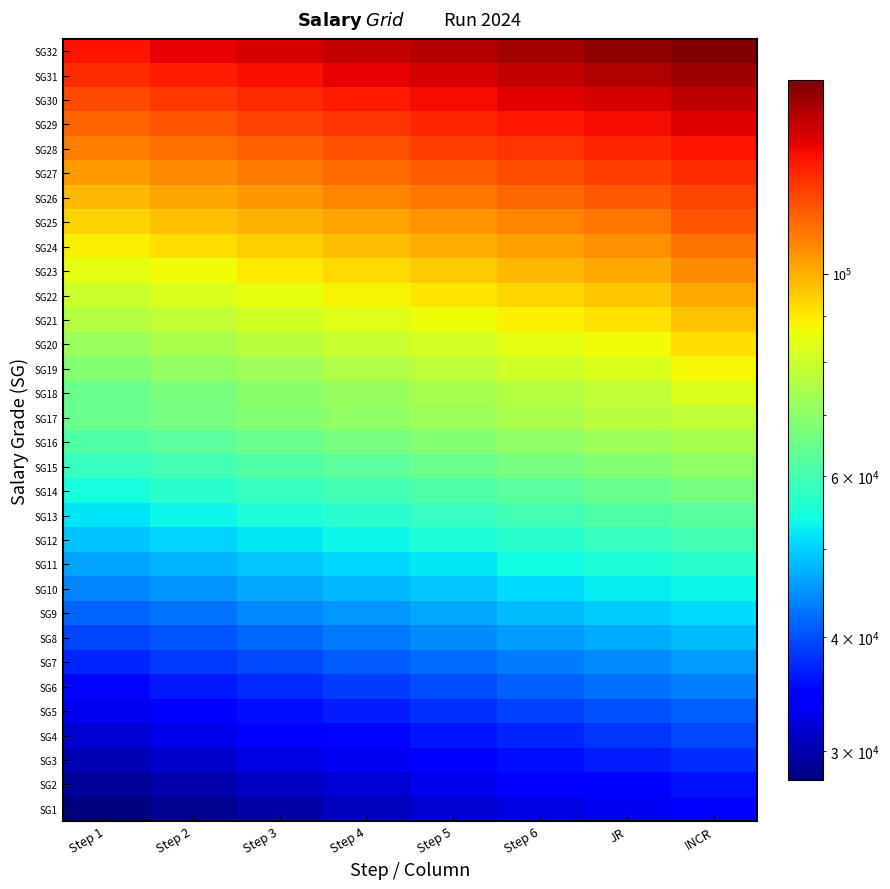

Which series has the widest spread of values?

SG32